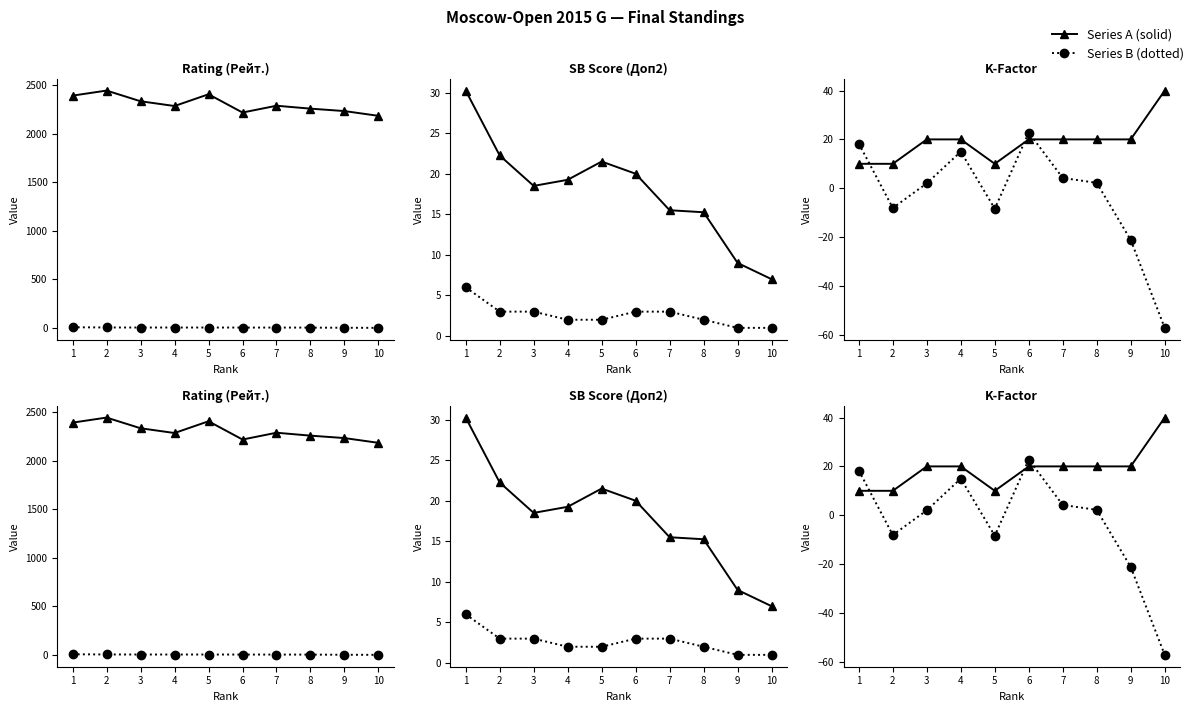

Which has a higher value, 10 or 4?

4